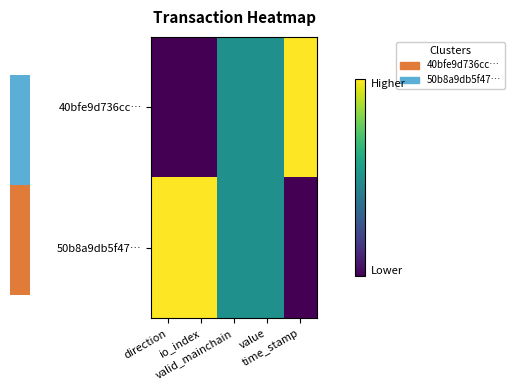

Count the 40bfe9d736cc… values in the range 0 to 1.

5